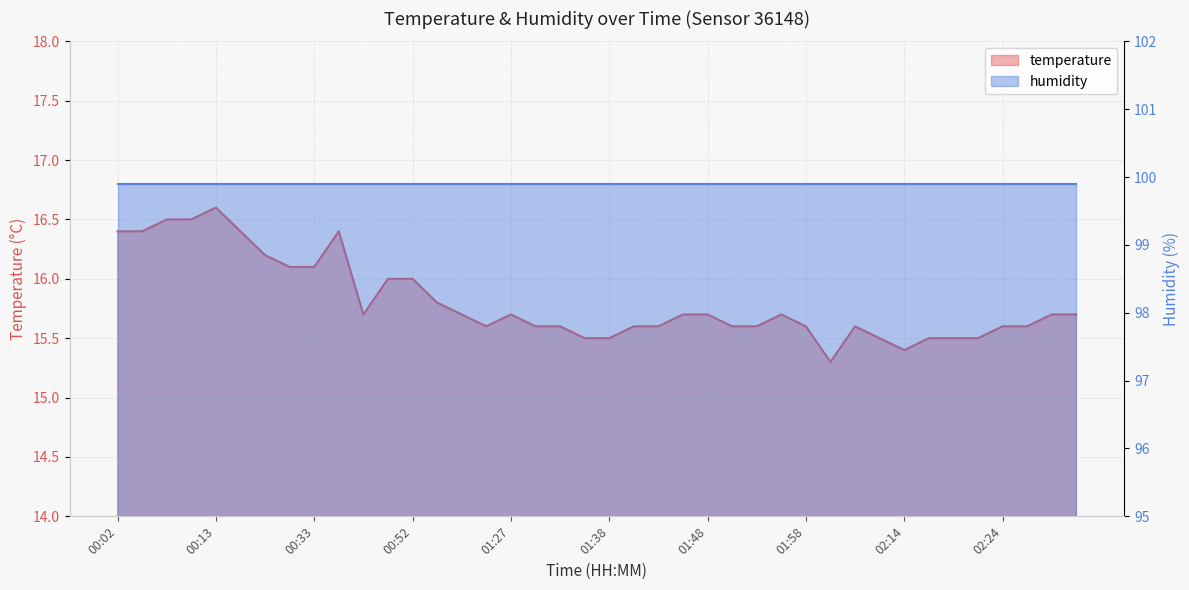

What is the difference between the maximum and second lowest values?

1.2